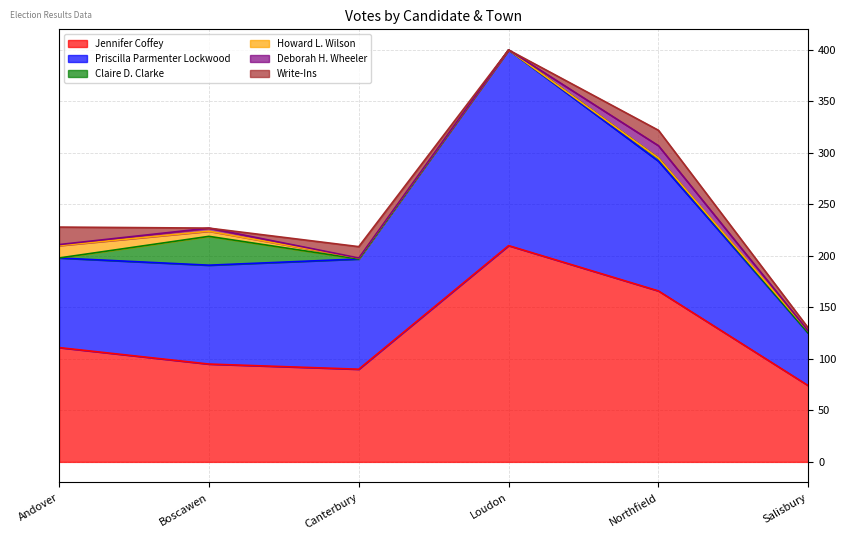

The value of Write-Ins at Canterbury is 3. True or false?

False